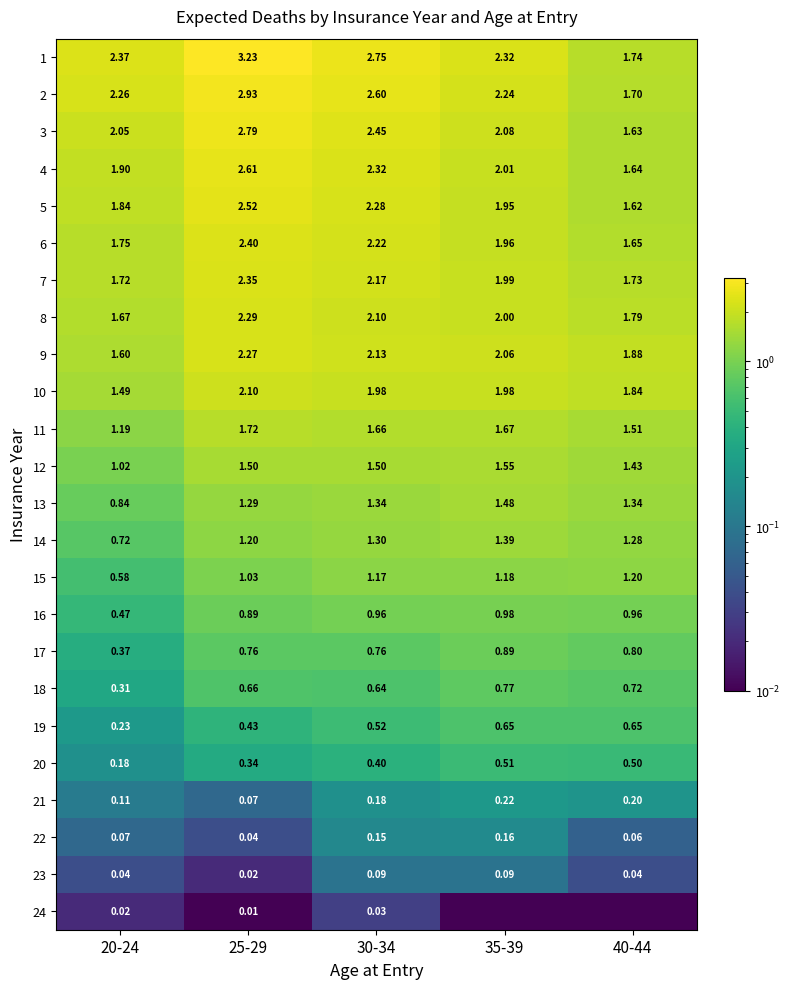

Is the value of 8 at 35-39 greater than the value of 18 at 25-29?

Yes